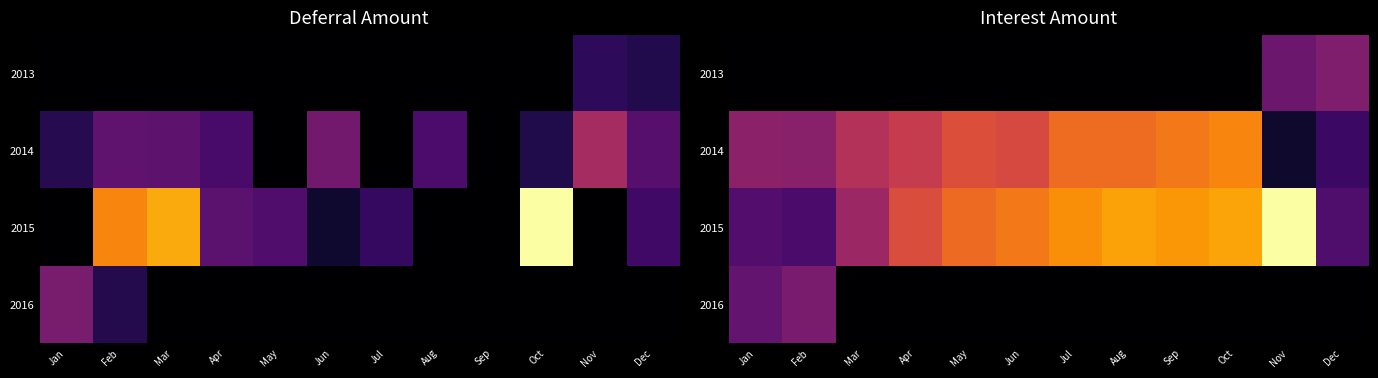

Which category has the highest value across all series?

Nov